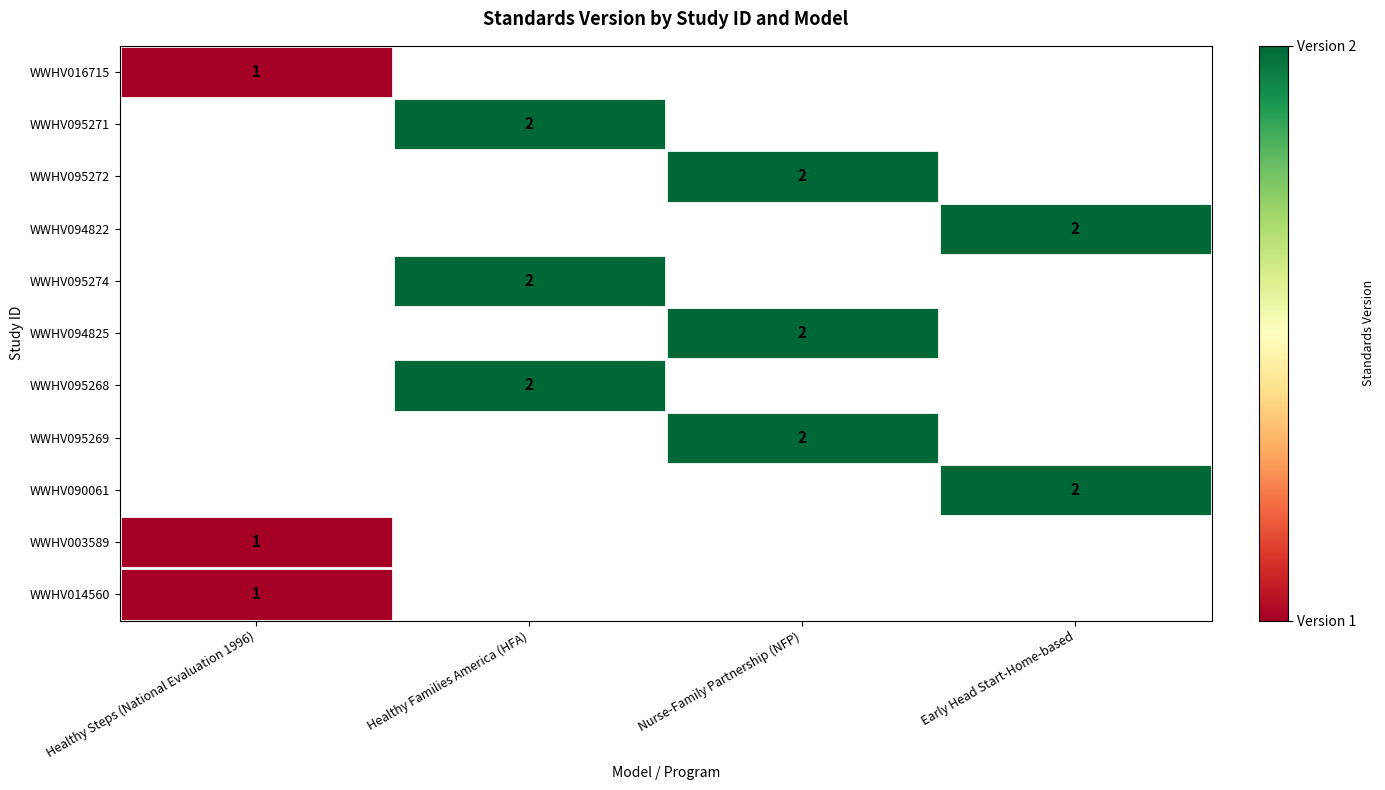

The WWHV016715 series shows 1 at Healthy Steps (National Evaluation 1996). True or false?

True